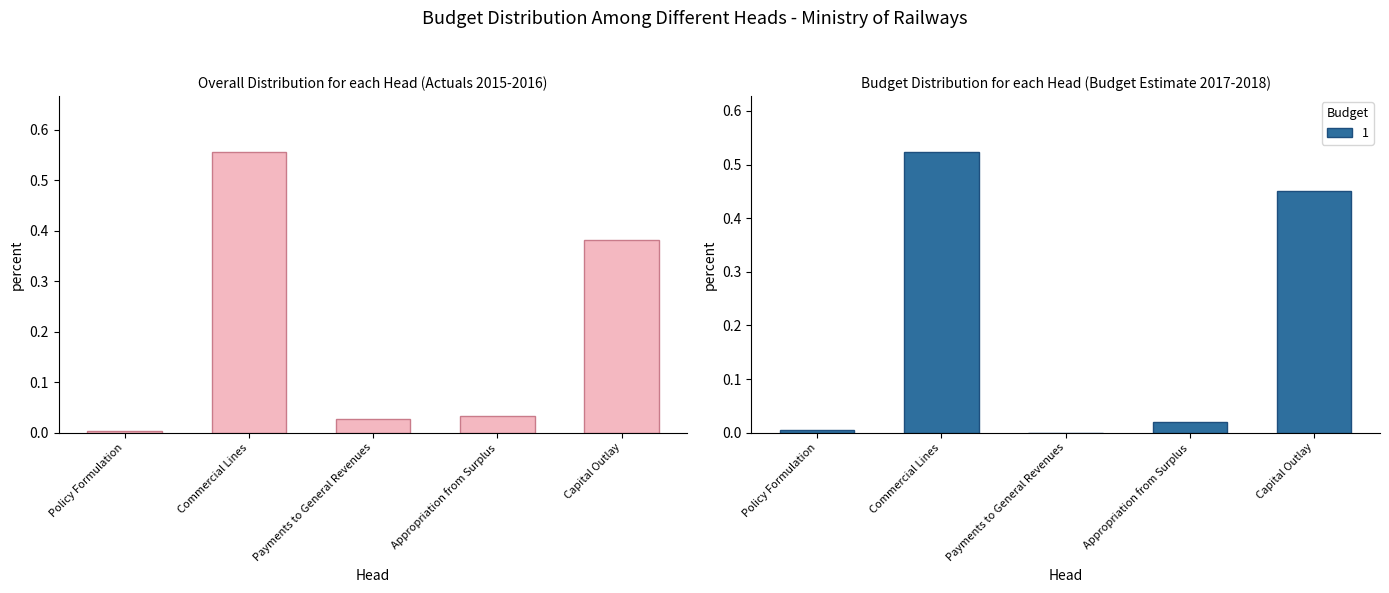

True or false: the data shows 0.0 at Policy Formulation.

False